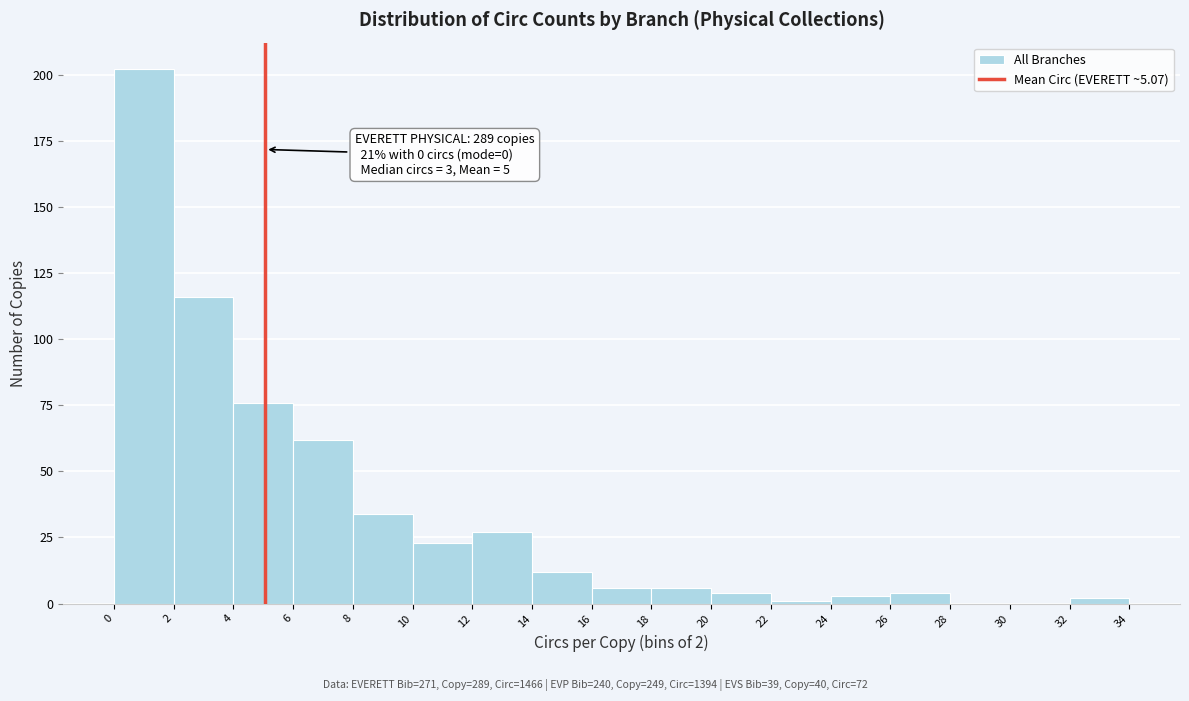

Over which range of the x-axis is the bar tallest?

0 to 2